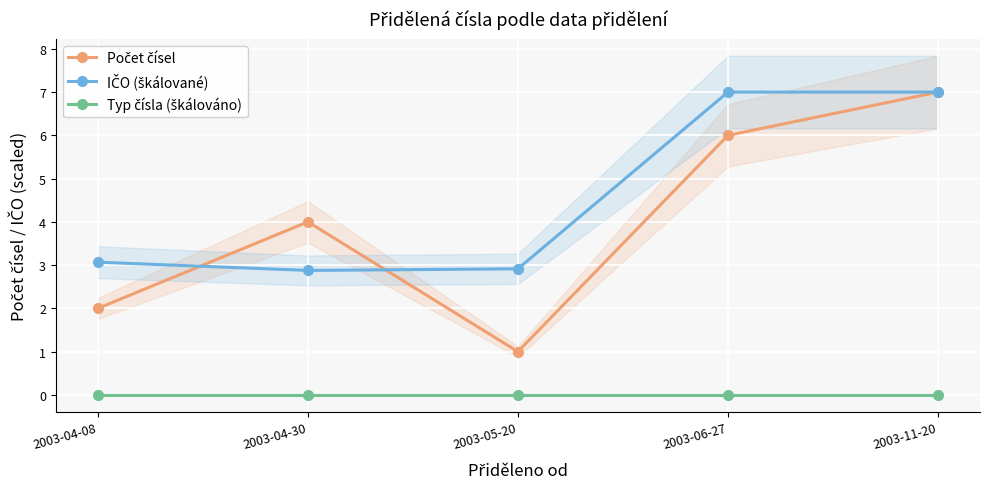

Rank the categories by Typ čísla (škálováno) value from highest to lowest.

2003-04-08, 2003-04-30, 2003-05-20, 2003-06-27, 2003-11-20